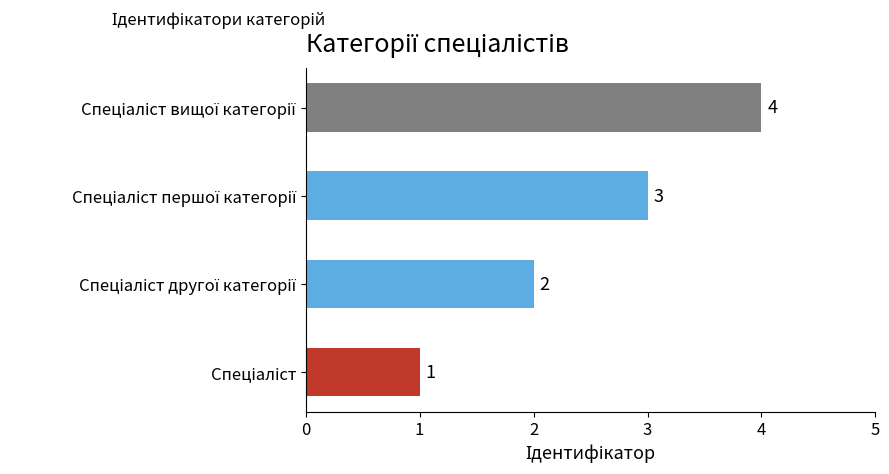

What is the difference between the maximum and minimum values?

3